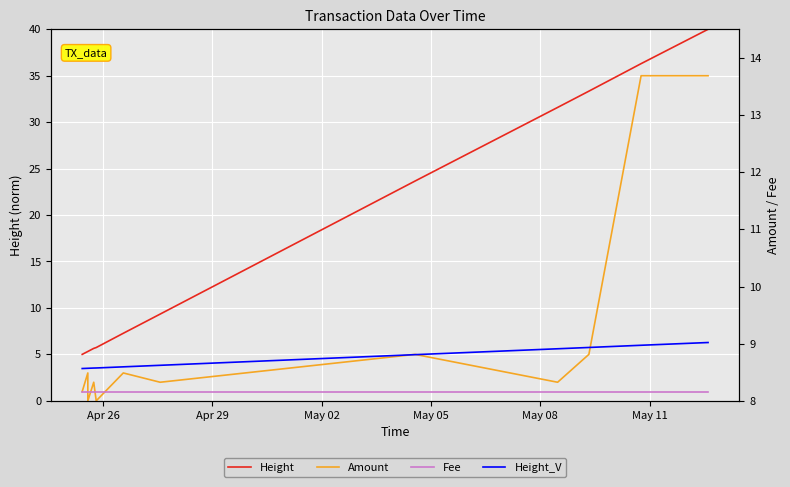

Which series has the largest range (max minus min)?

Height